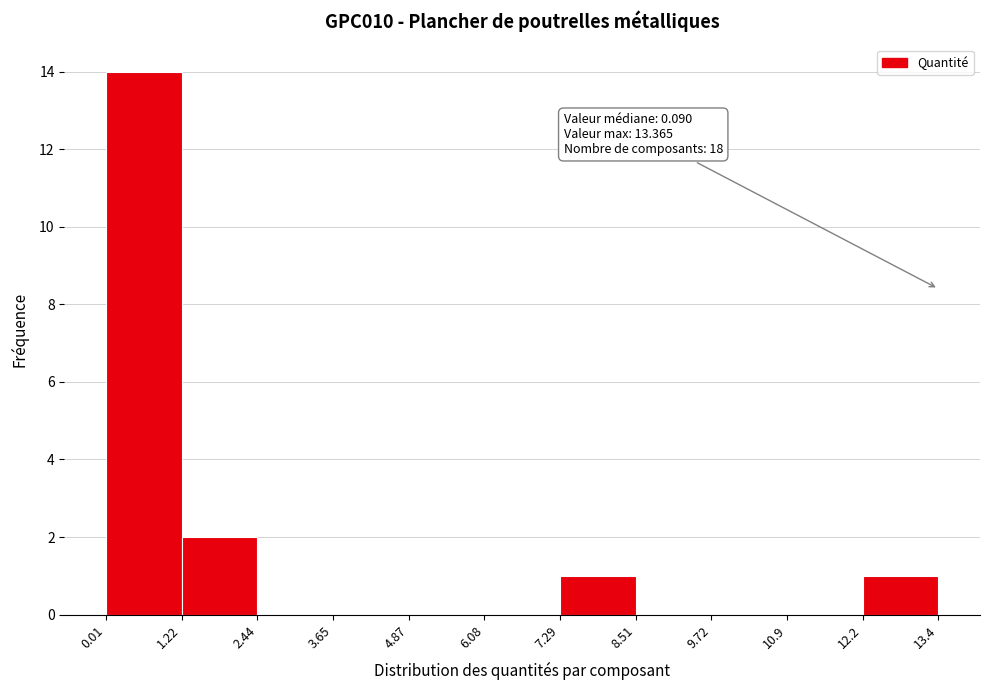

Which range on the x-axis has the tallest bar?

0.01 to 1.22